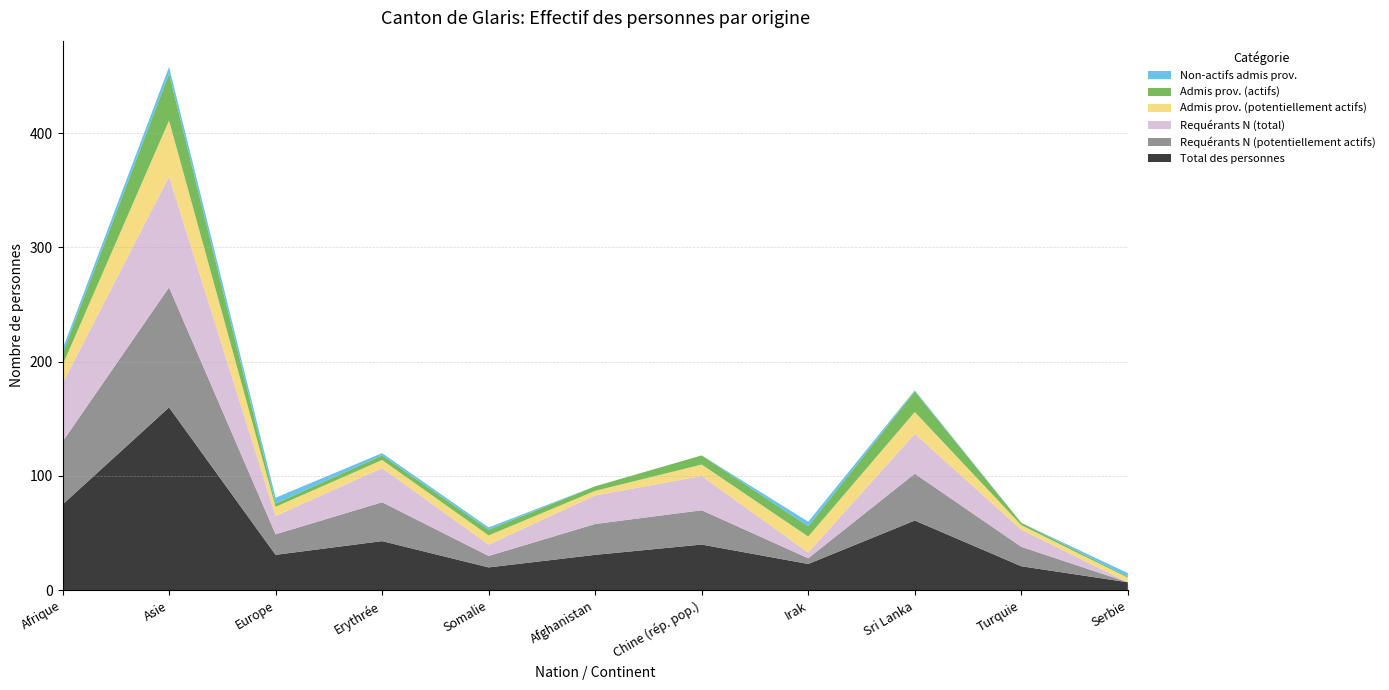

Reading left to right, transcribe all the data shown in this chart.

Total des personnes: 75	160	31	43	20	31	40	23	61	21	7
Requérants N (potentiellement actifs): 55	105	18	34	10	27	30	5	41	17	0
Requérants N (total): 51	97	16	30	10	25	30	5	35	15	0
Admis prov. (potentiellement actifs): 16	49	8	7	8	4	10	14	19	4	4
Admis prov. (actifs): 10	41	3	4	5	4	8	9	18	2	1
Non-actifs admis prov.: 4	6	5	2	2	0	0	4	1	0	3